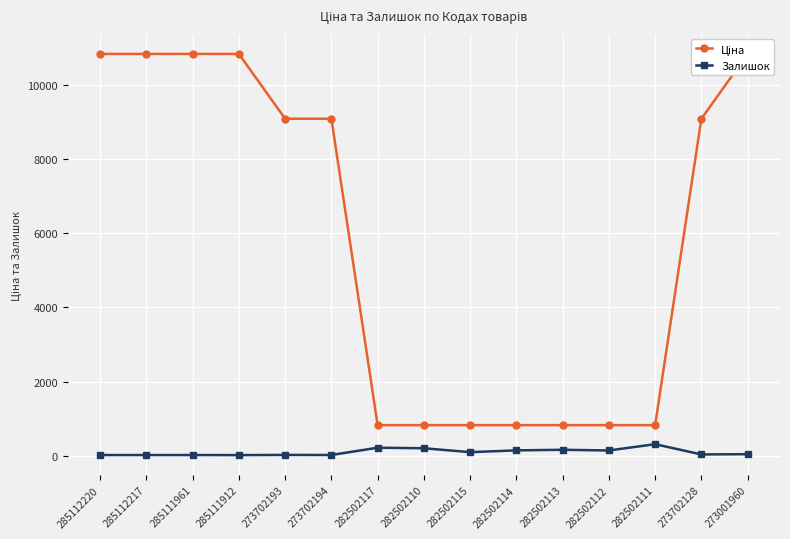

What is the difference between the second highest and minimum values in the Ціна series?

10016.2